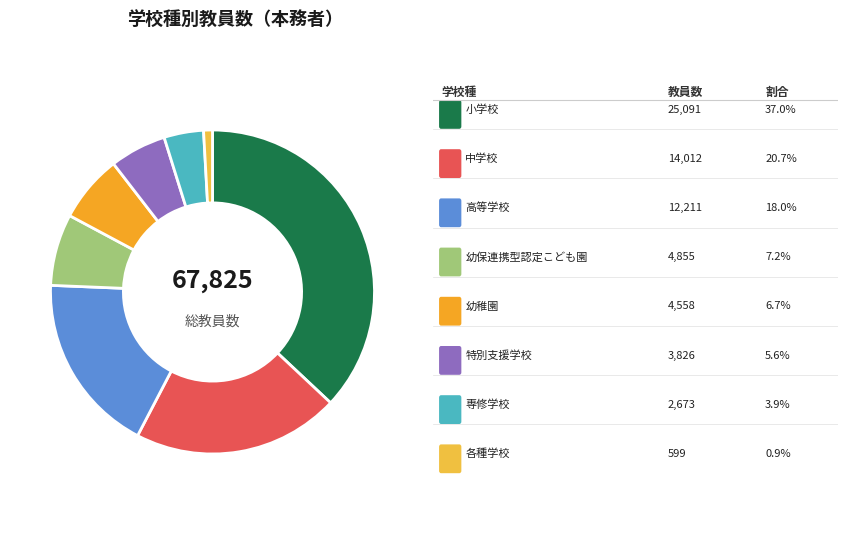

Rank the categories by value from highest to lowest.

小学校, 中学校, 高等学校, 幼保連携型認定こども園, 幼稚園, 特別支援学校, 専修学校, 各種学校